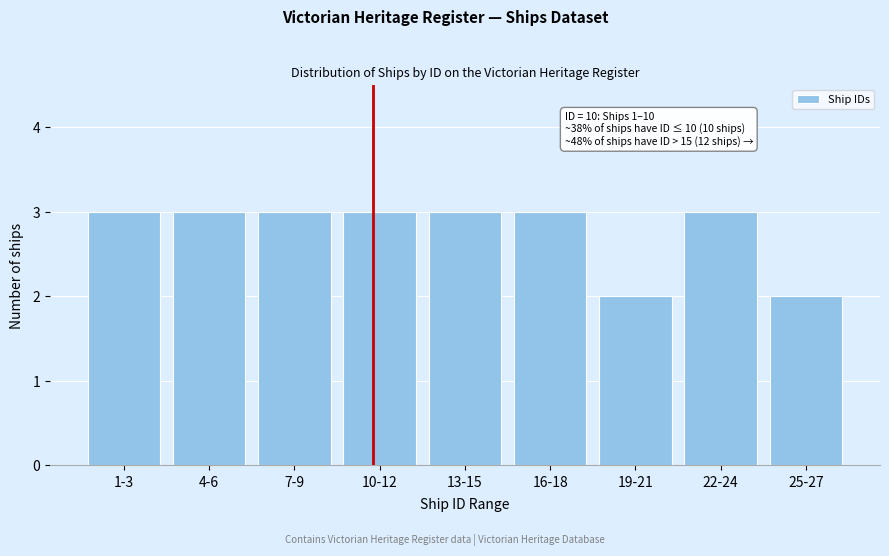

Reading left to right, extract all data points from this chart.

1-3=3	4-6=3	7-9=3	10-12=3	13-15=3	16-18=3	19-21=2	22-24=3	25-27=2